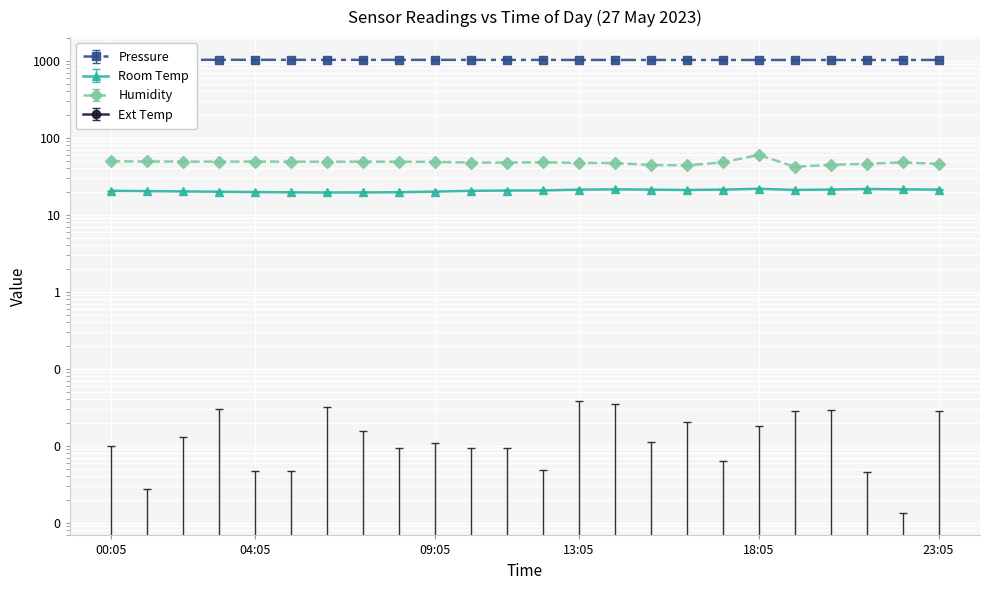

At which category is the sum across all series the highest?

18:05